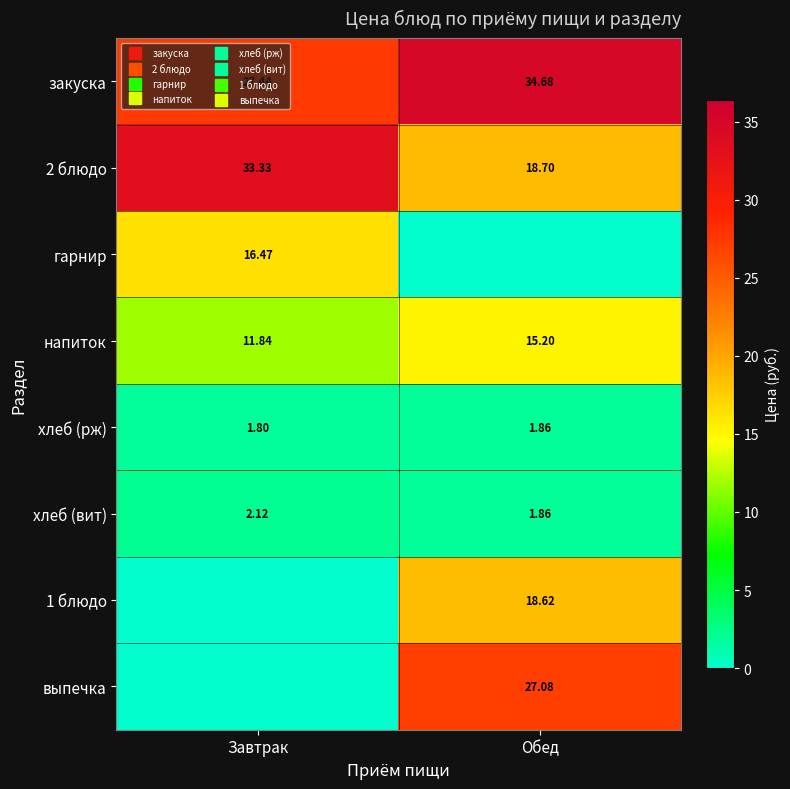

At which category is the sum across all series the highest?

Обед